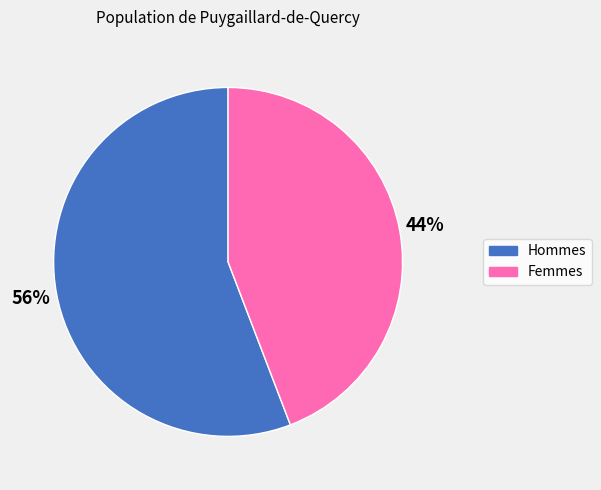

Is there a majority slice in this chart?

Yes